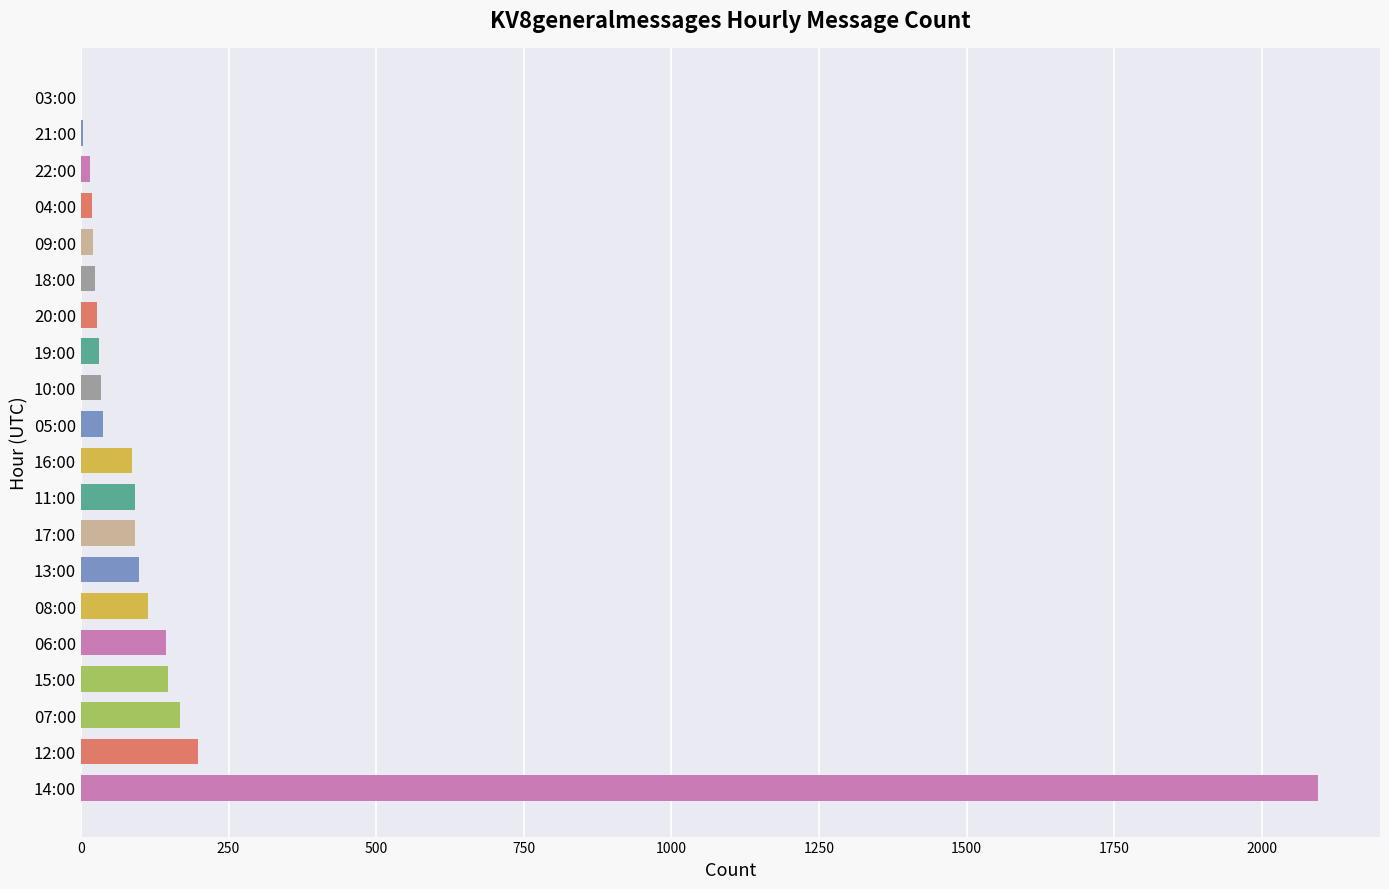

The chart shows a value of 168 at 07:00. True or false?

True